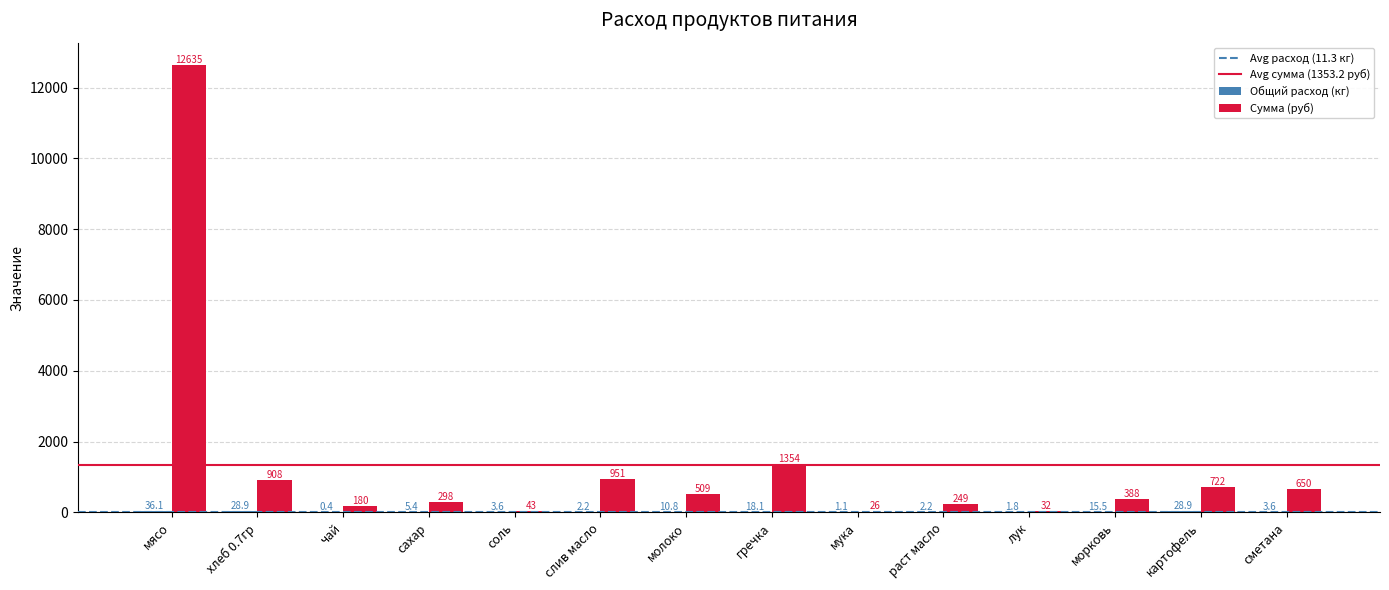

What is the spread (max minus min) of values at слив масло?

948.5